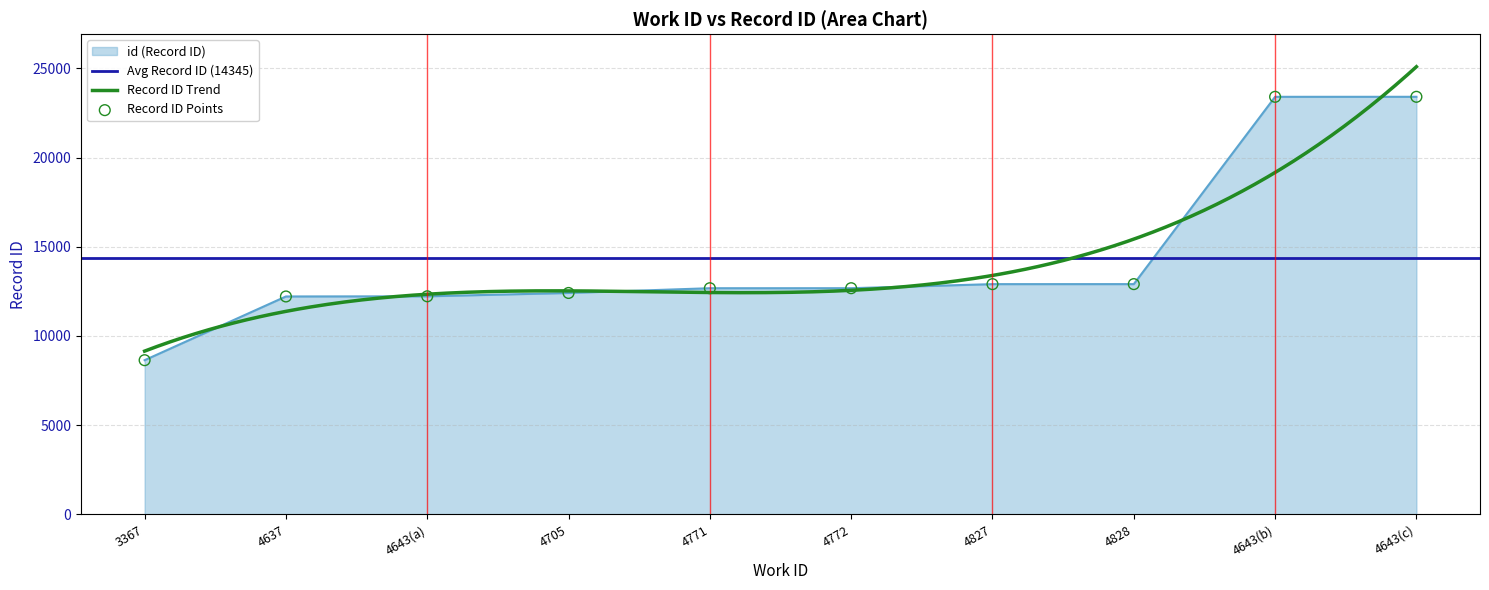

Which has a higher value, 3367 or 4827?

4827